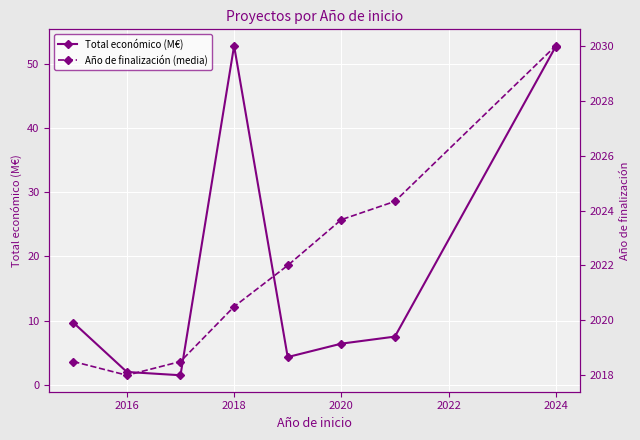

True or false: Total económico (M€) has a value of 6.4 at 2020.

True